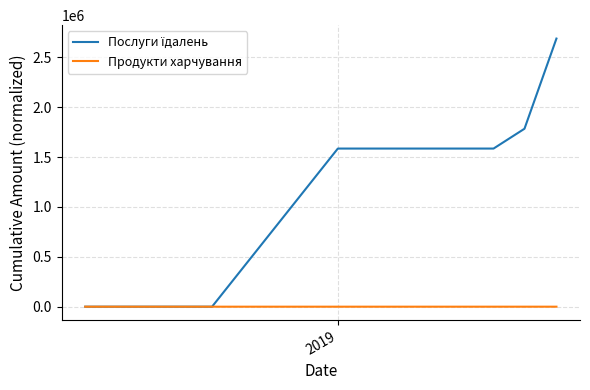

What is the difference between the maximum and second lowest values in the Продукти харчування series?

20.3